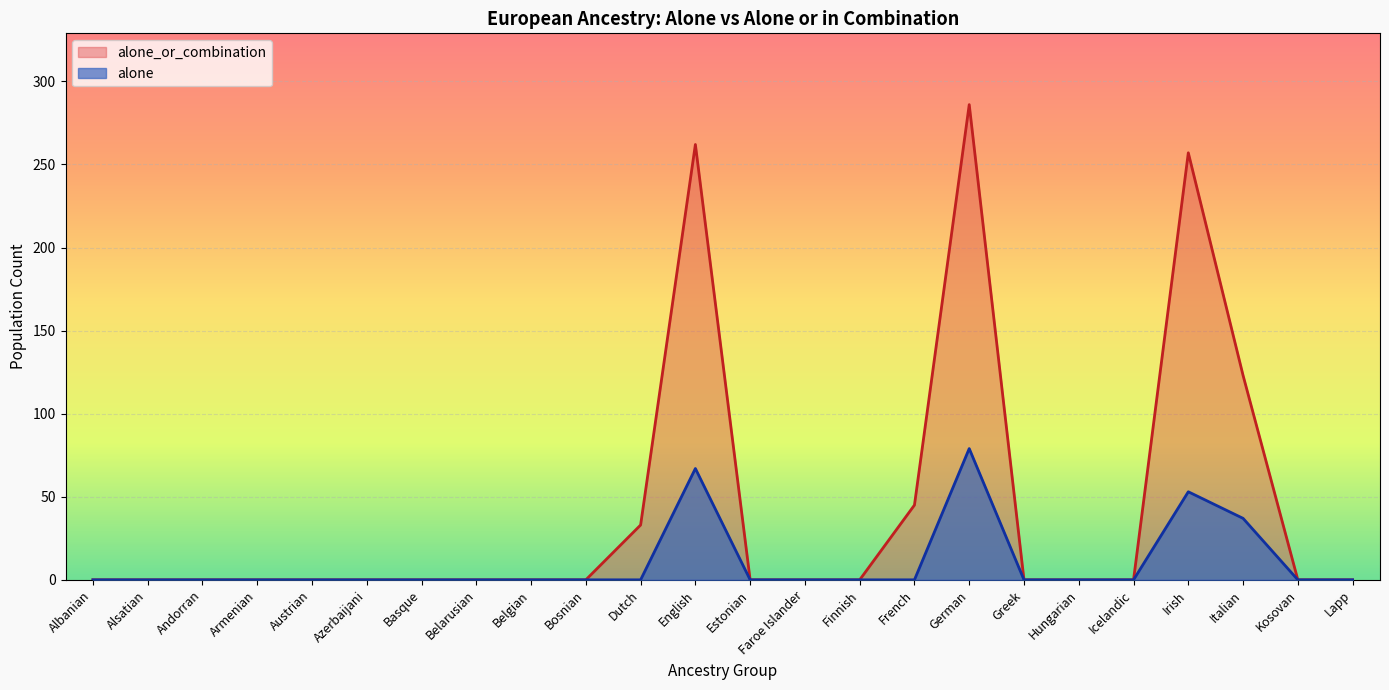

Between Greek and English, which is larger?

English